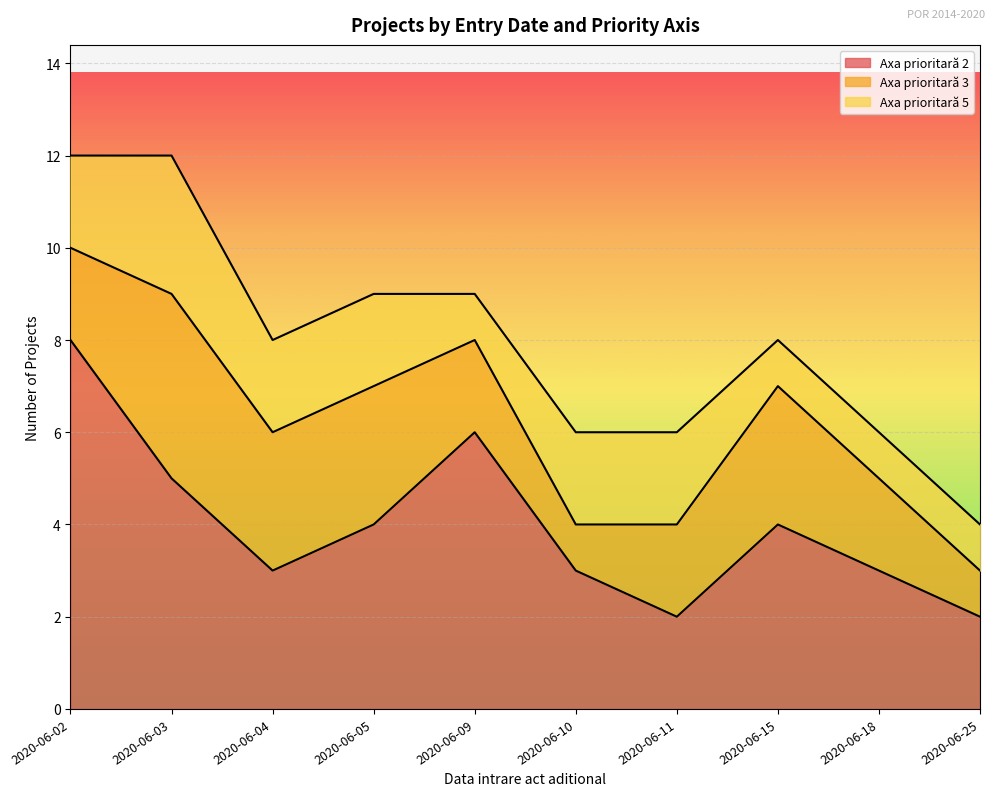

What value does the Axa prioritară 5 series have at 2020-06-11?

2